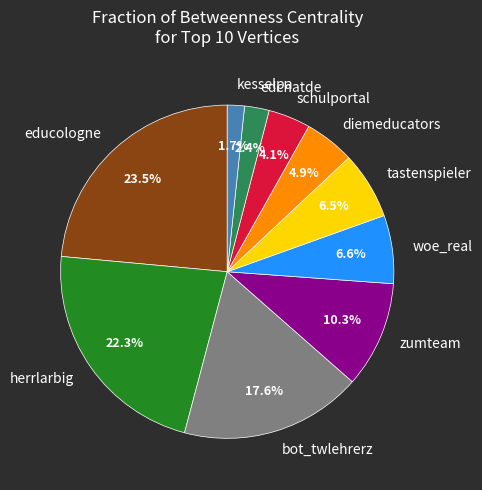

How much of the chart is everything except tastenspieler?

93.5%